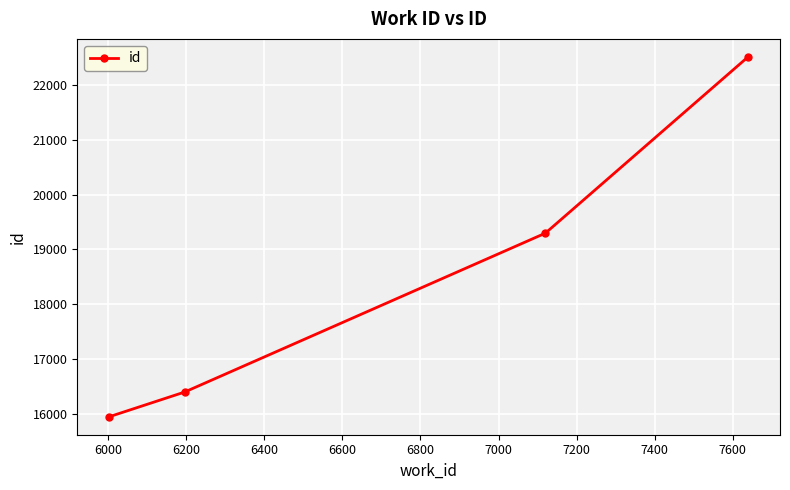

True or false: the data has more than 0 interior local peaks.

False